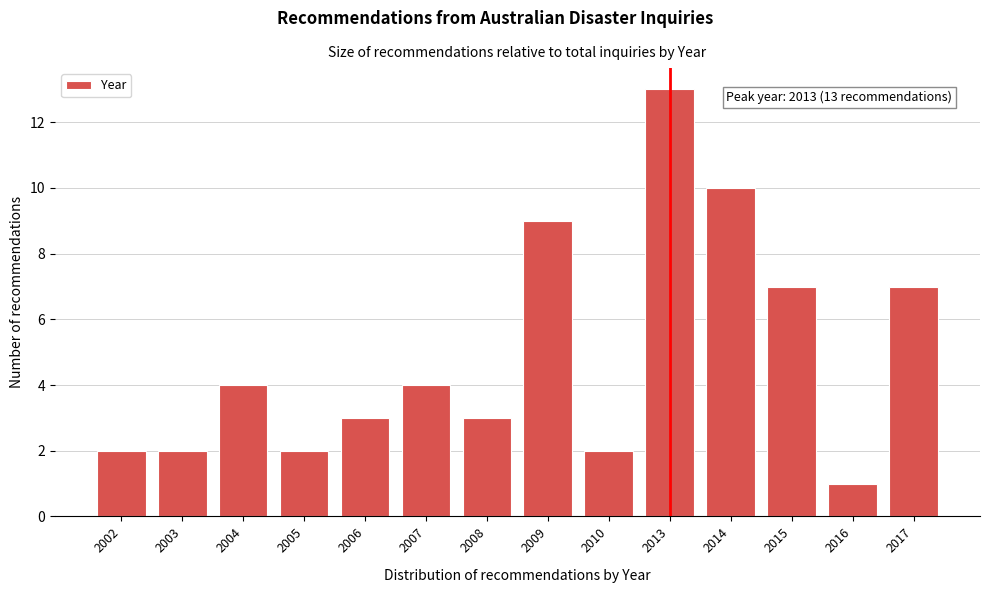

Reading left to right, extract all data points from this chart.

2	2	4	2	3	4	3	9	2	13	10	7	1	7